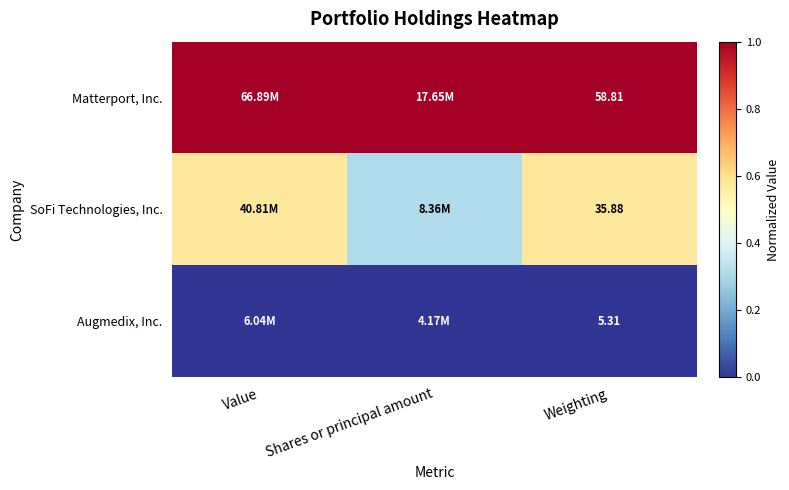

At Weighting, list the series in order from largest to smallest.

Matterport, Inc., SoFi Technologies, Inc., Augmedix, Inc.